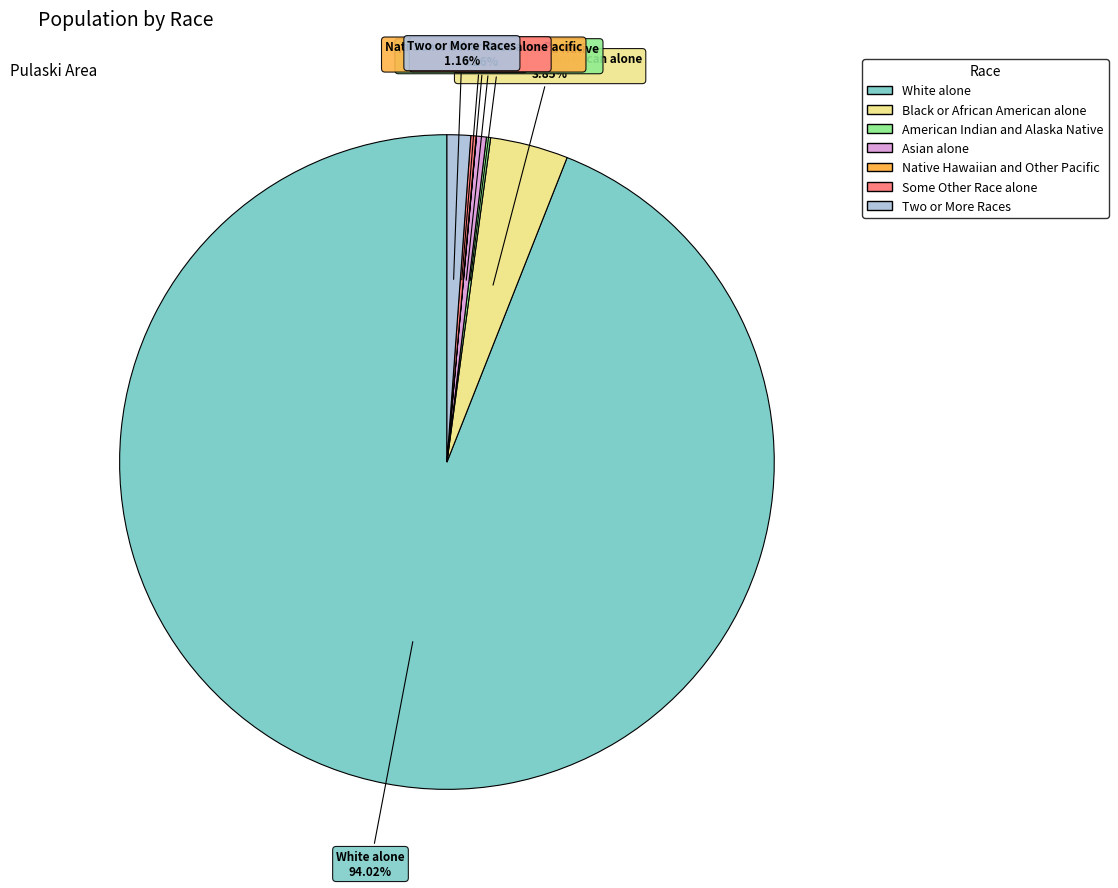

Which slice represents more than half of the pie?

White alone